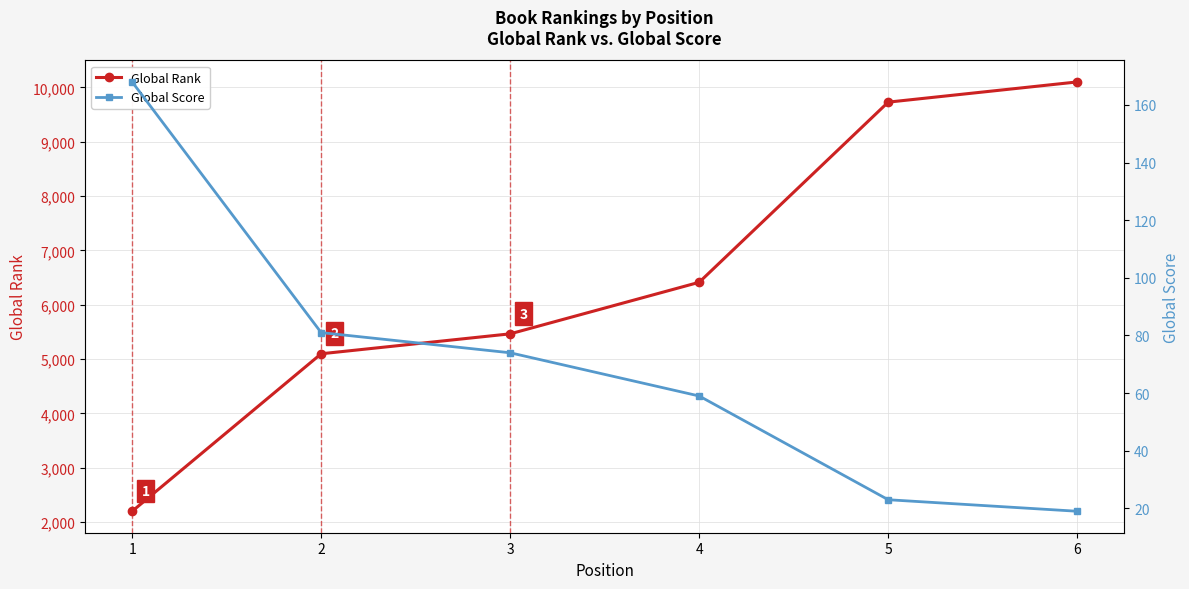

True or false: Global Rank and Global Score cross at least once.

False